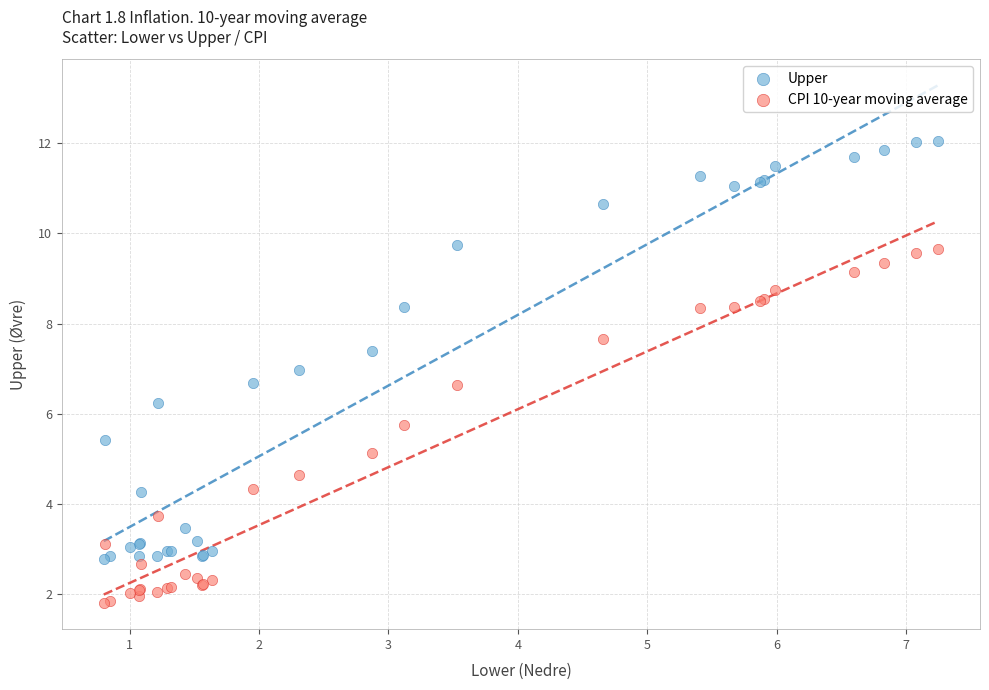

What are all the series names shown in the legend?

Upper, CPI 10-year moving average